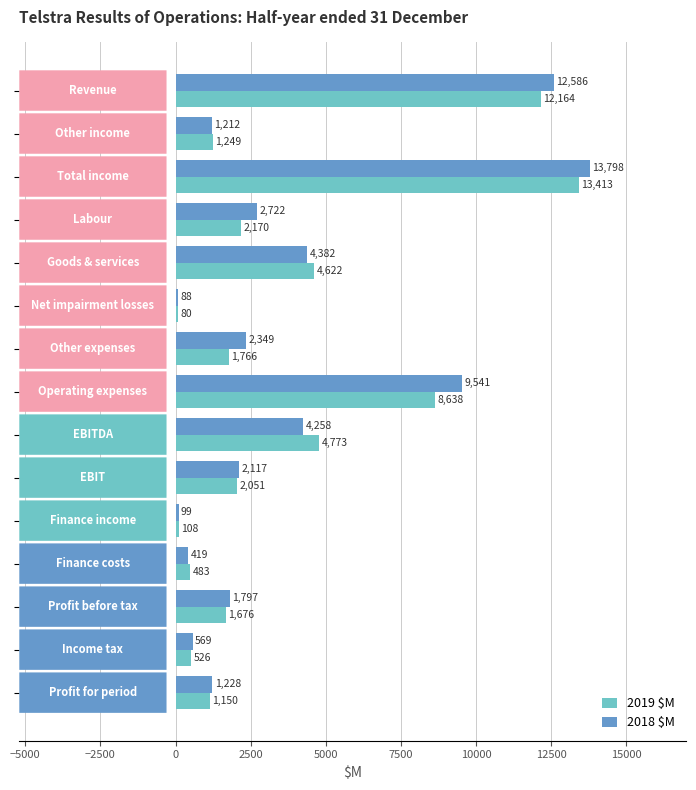

How many categories are shown in the chart?

15